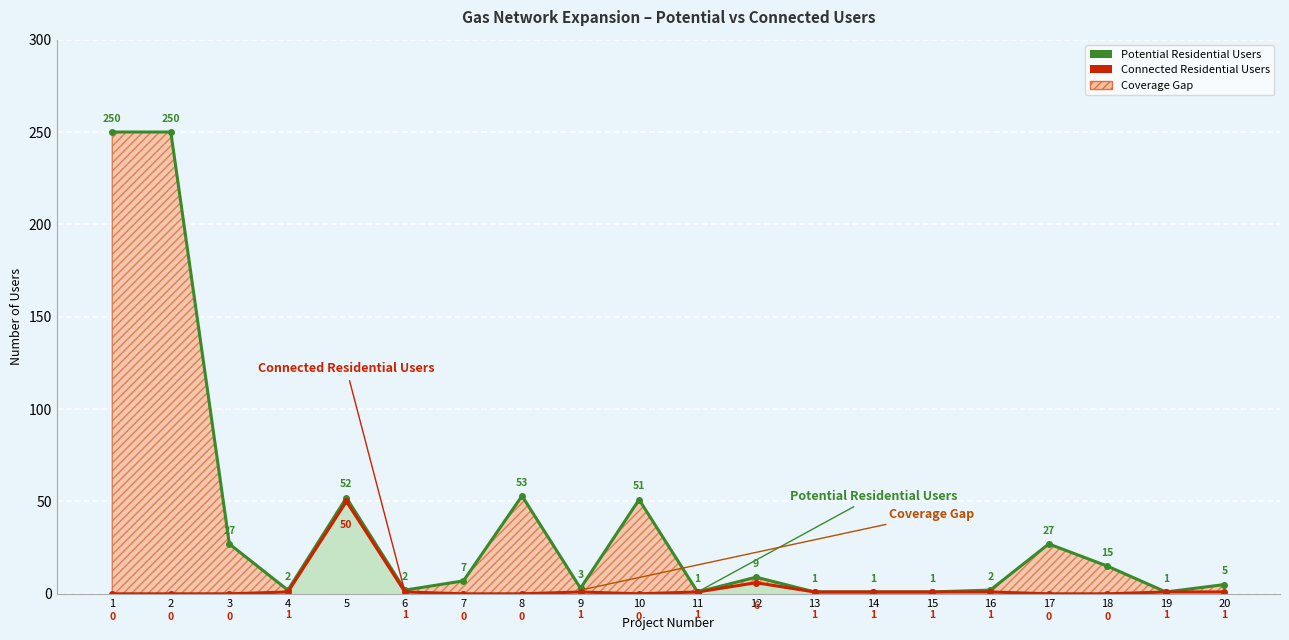

True or false: Potential Residential Users and Connected Residential Users intersect in this chart.

False